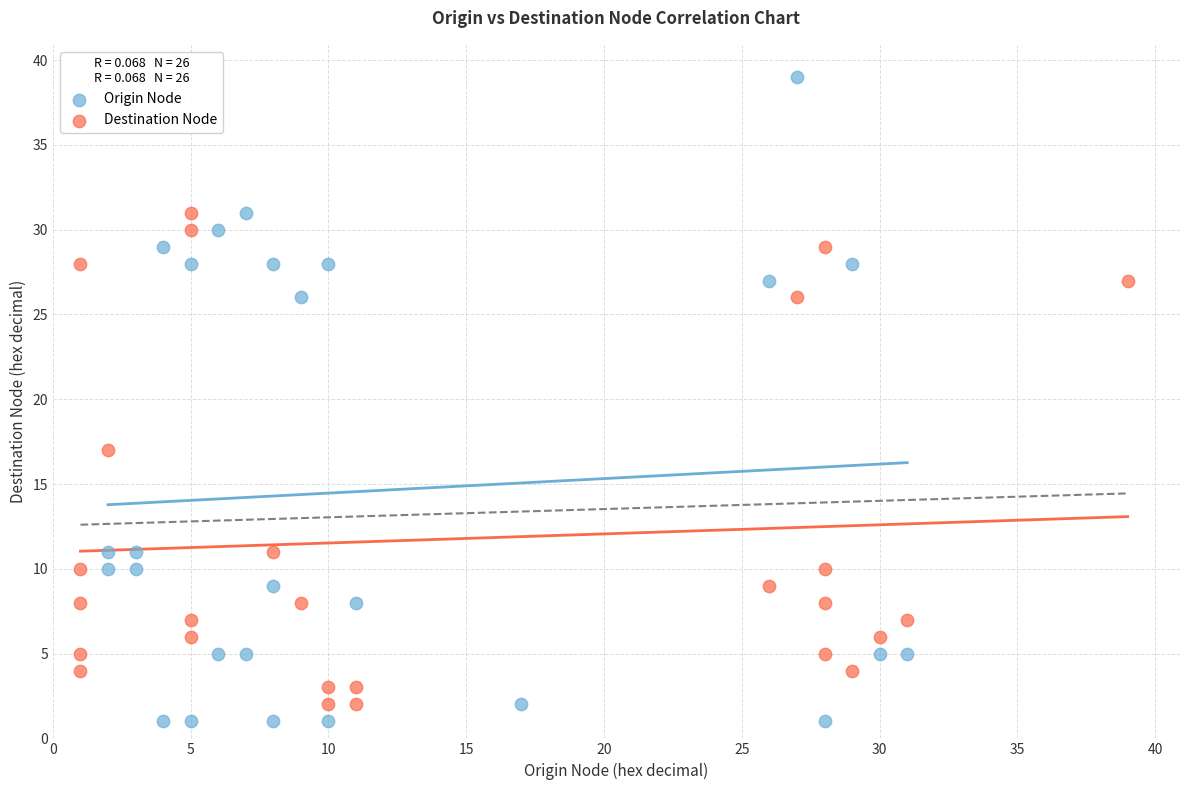

Which series contains the highest Y value?

Origin Node